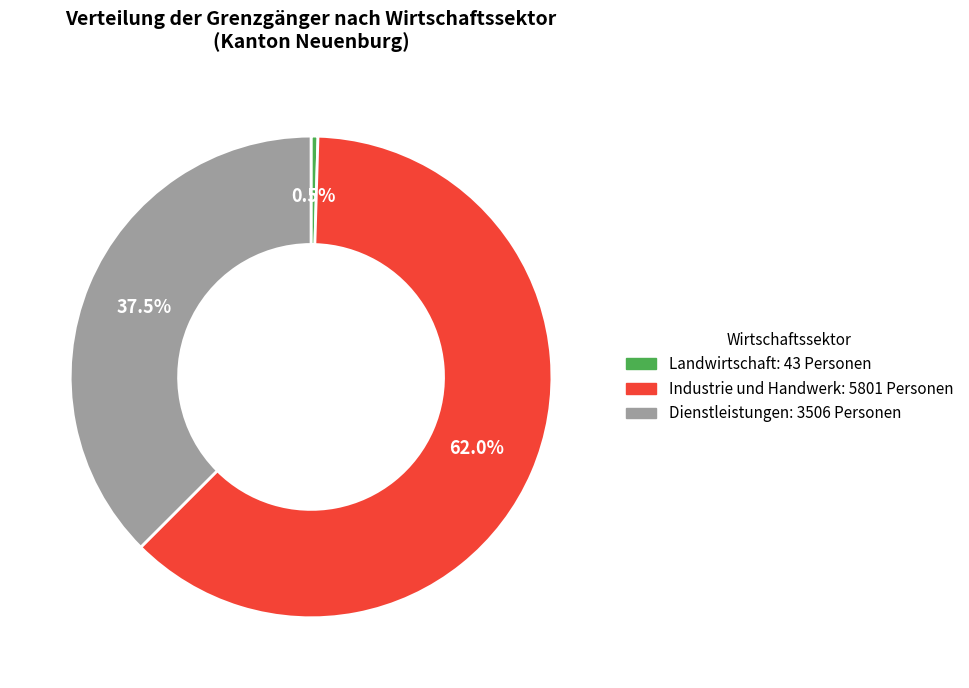

Does any single category account for the majority?

Yes